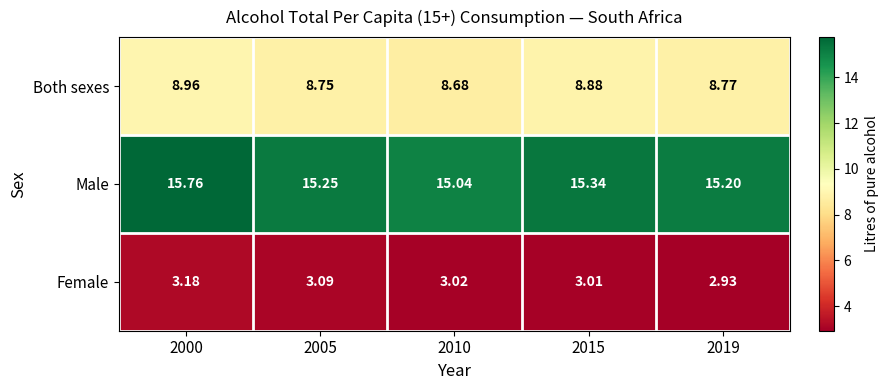

Which series changed the most between 2000 and 2019?

Male